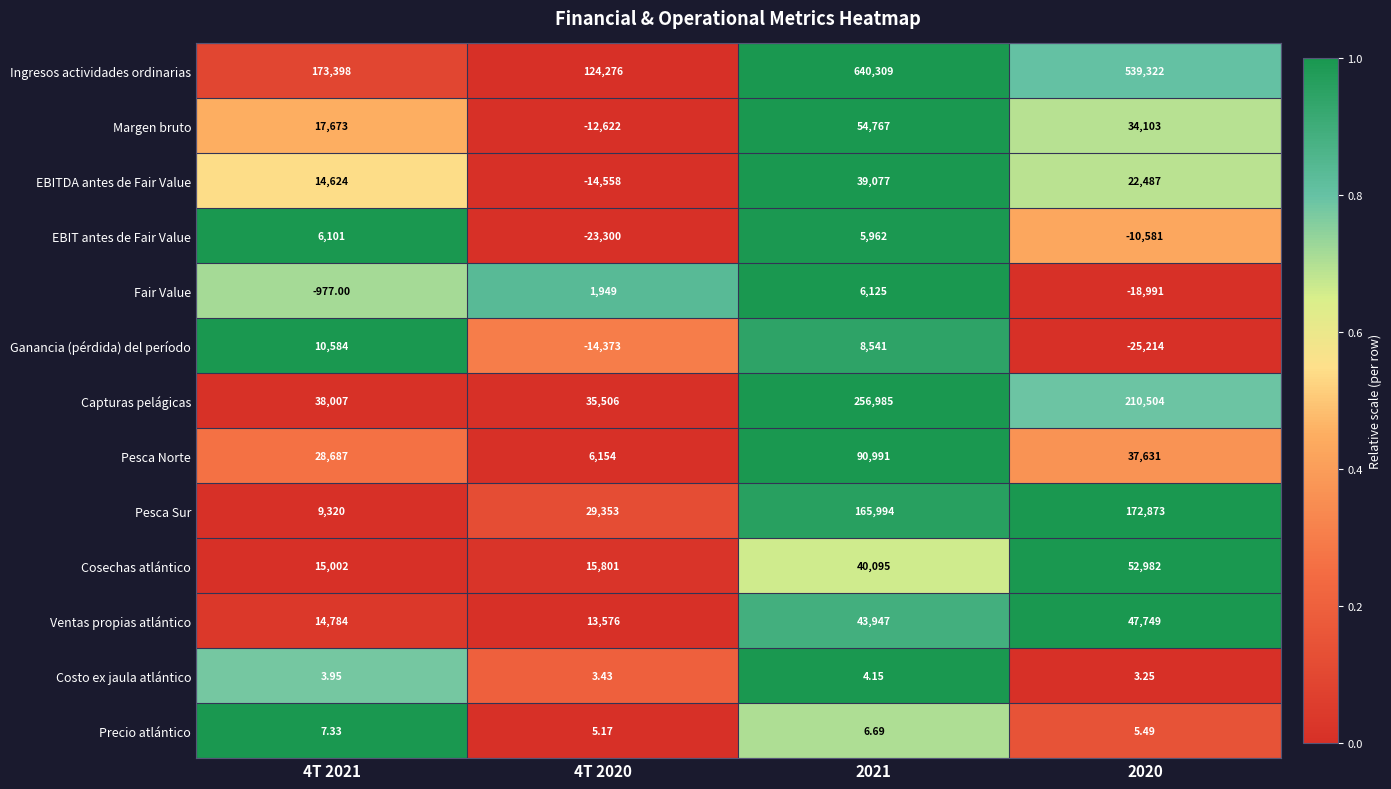

Is the value of EBIT antes de Fair Value at 2021 greater than the value of Cosechas atlántico at 2020?

No